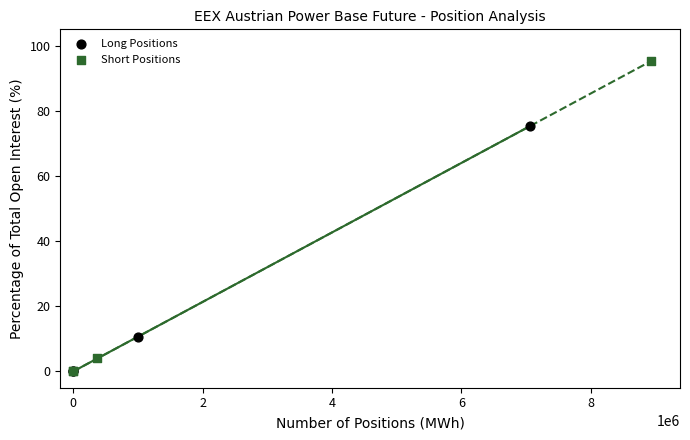

What are all the series names shown in the legend?

Long Positions, Short Positions